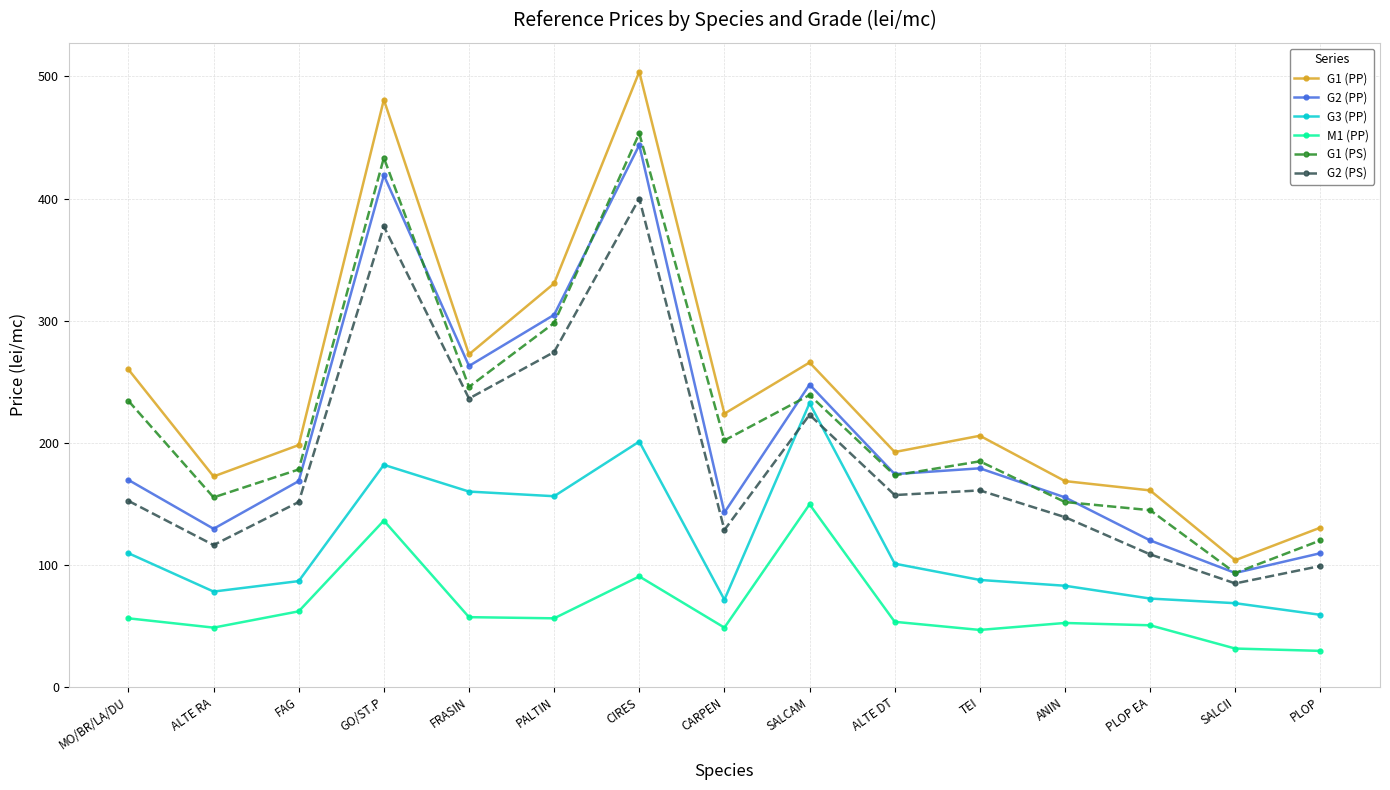

How many series are shown in this chart?

6